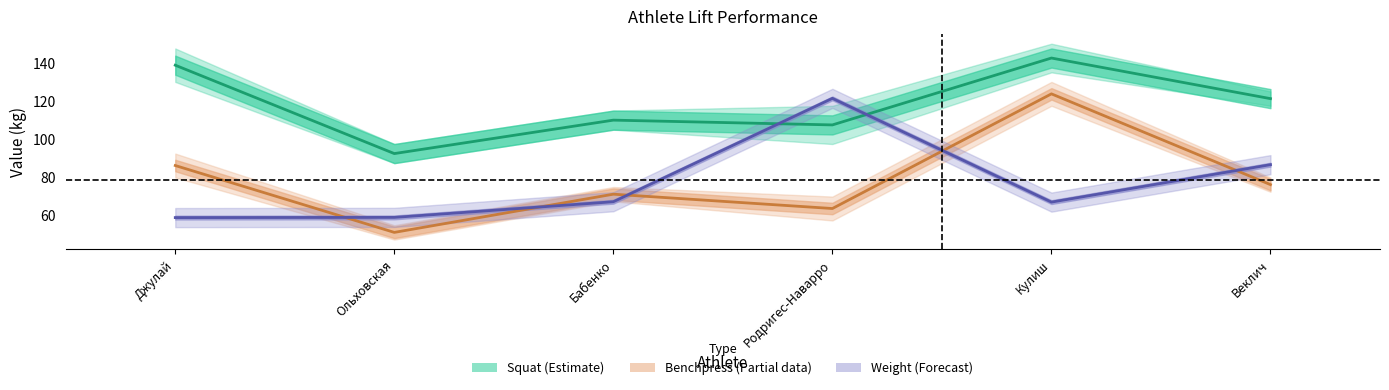

Where is Benchpress (Partial) nearest to the value 87?

Джулай